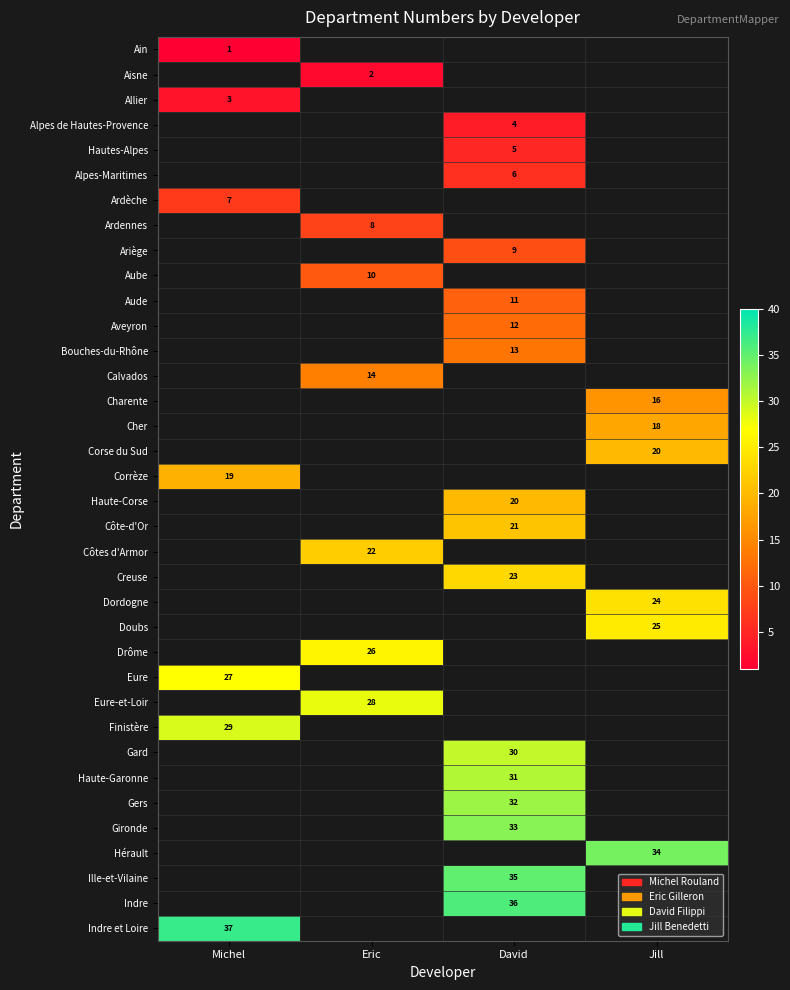

Which label corresponds to the largest value in the chart?

Michel